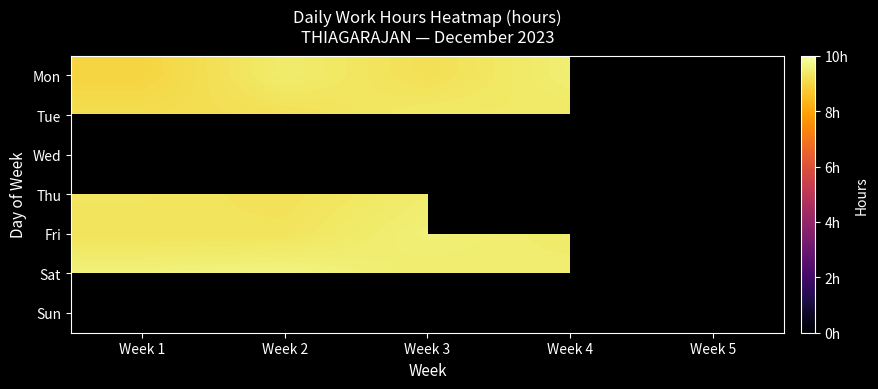

Is the value of Fri at Week 1 greater than the value of Tue at Week 2?

Yes